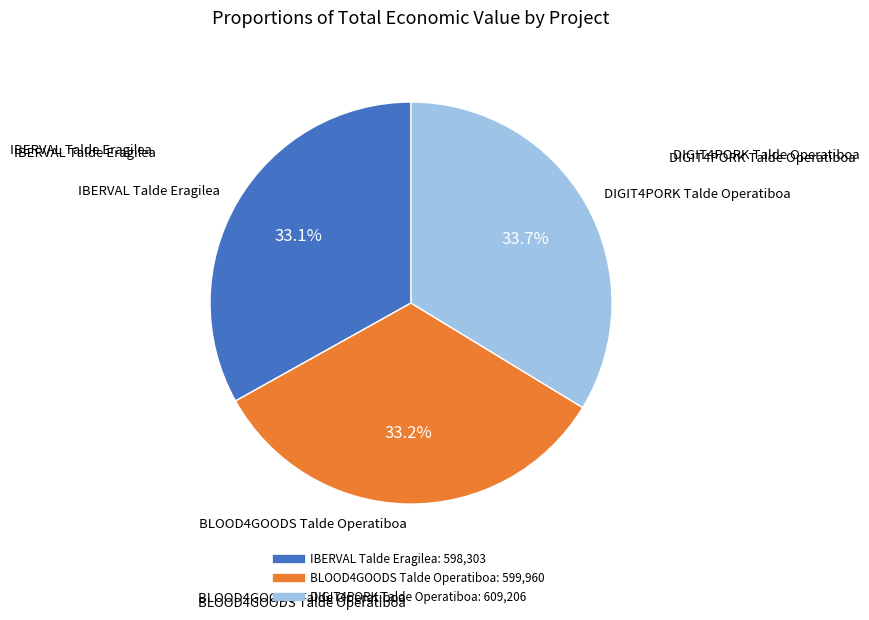

Is there a majority slice in this chart?

No